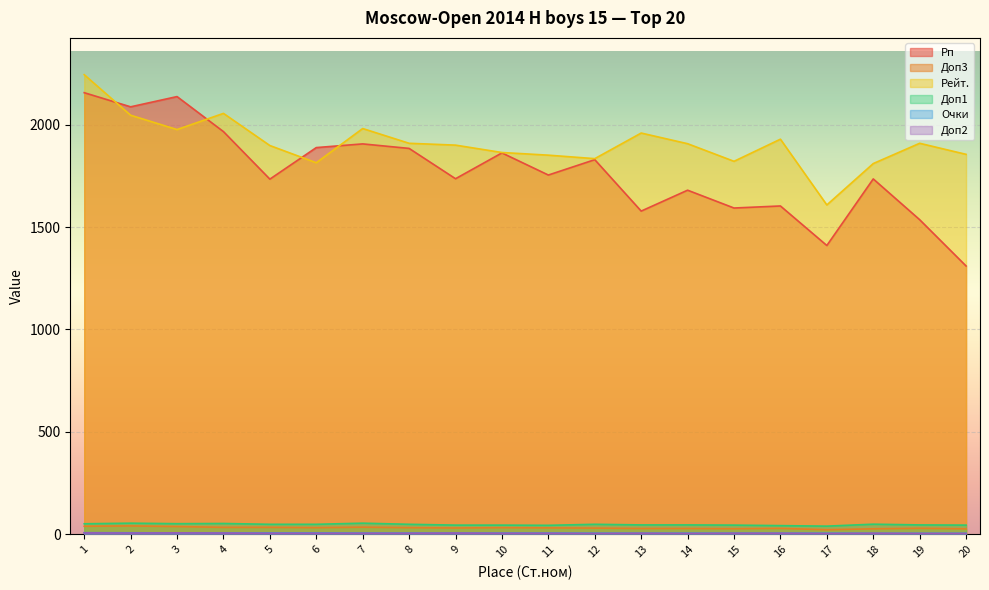

Rank the categories by Рп value from highest to lowest.

1, 3, 2, 4, 7, 6, 8, 10, 12, 11, 9, 18, 5, 14, 16, 15, 13, 19, 17, 20